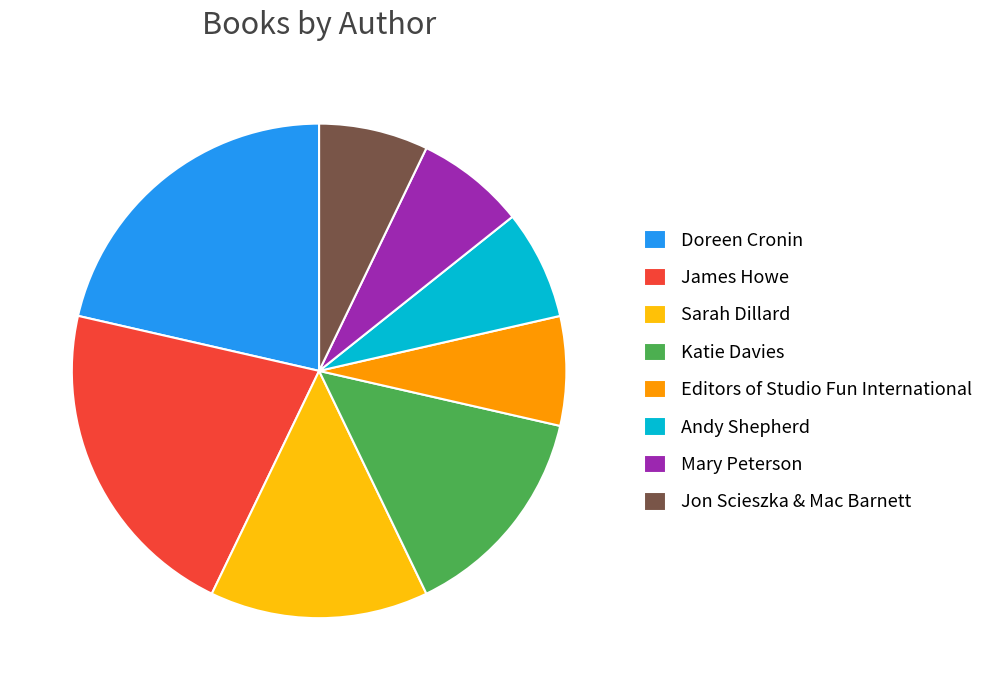

True or false: James Howe accounts for 21% of the total.

True